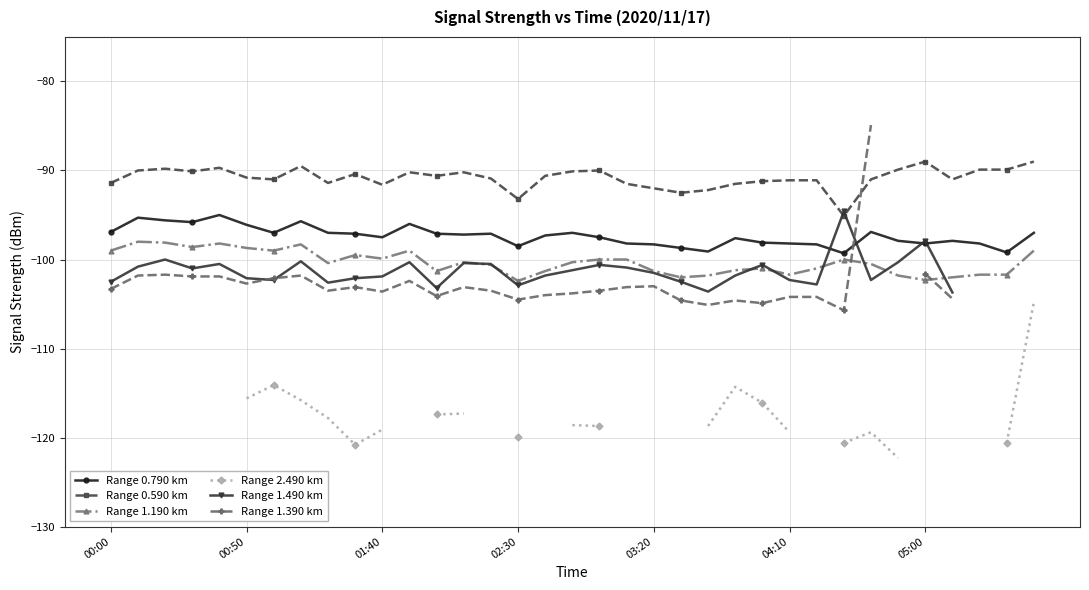

True or false: Range 1.190 km and Range 0.790 km cross at least once.

False